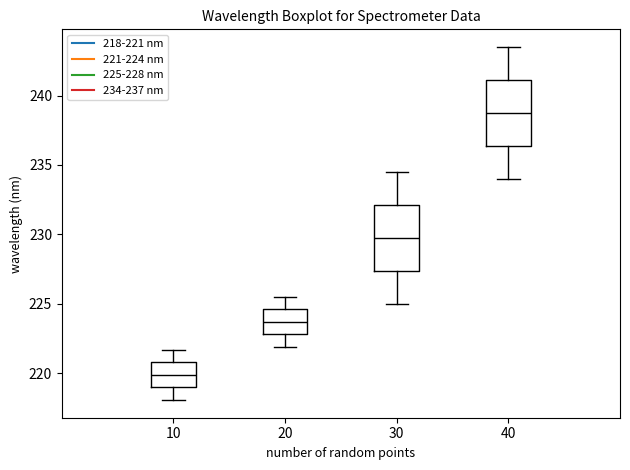

Where does the median line of the box at x = 10 sit on the y-axis? The values are not printed on the chart, so give them approximately, as read against the axis.

220.0